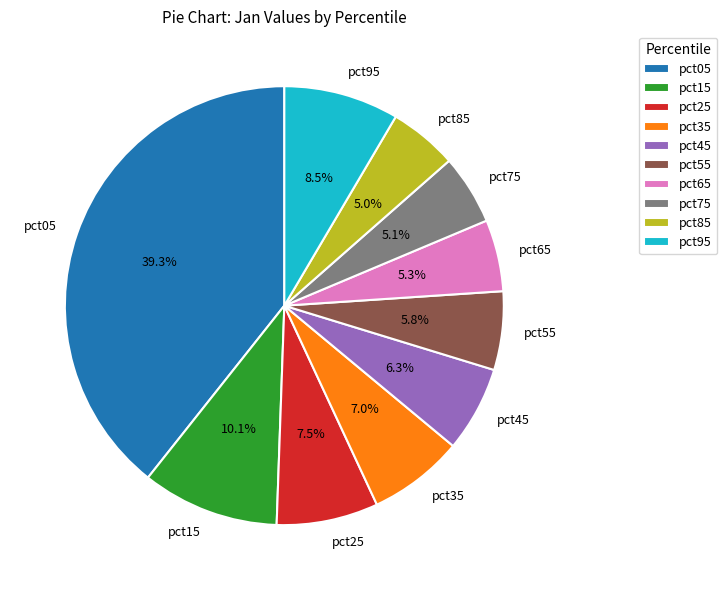

Is pct45 the majority of the pie?

No